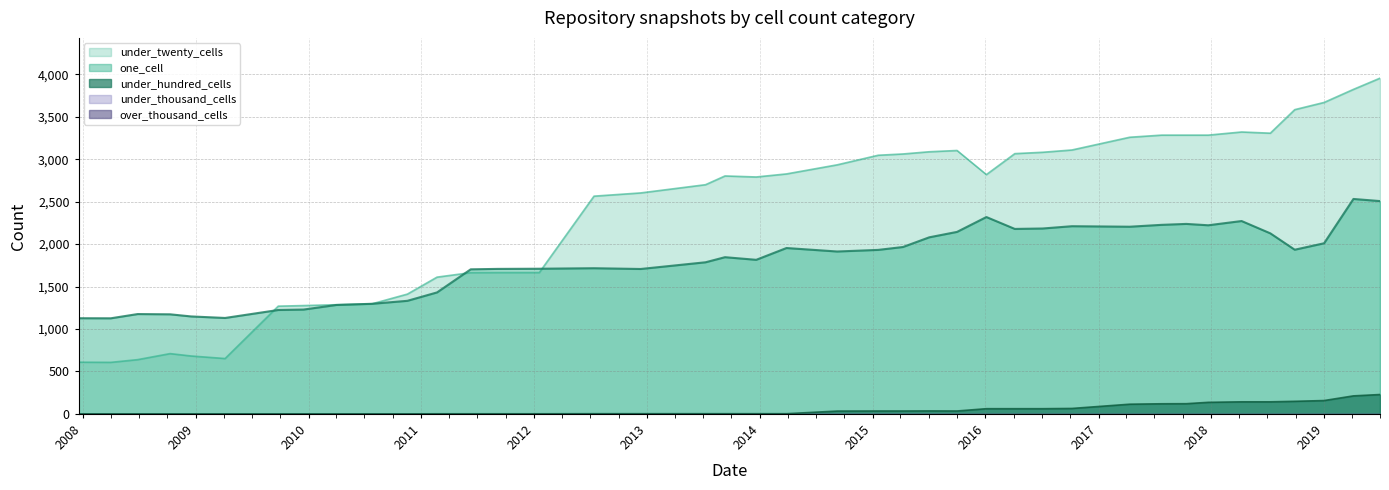

How many interior local peaks does the one_cell series have?

9